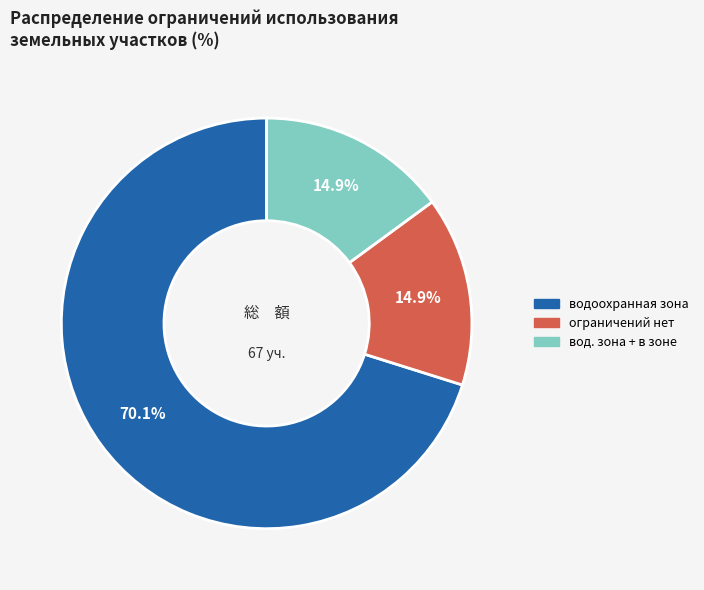

Is the sum of водоохранная зона and вод. зона + в зоне greater than half?

Yes